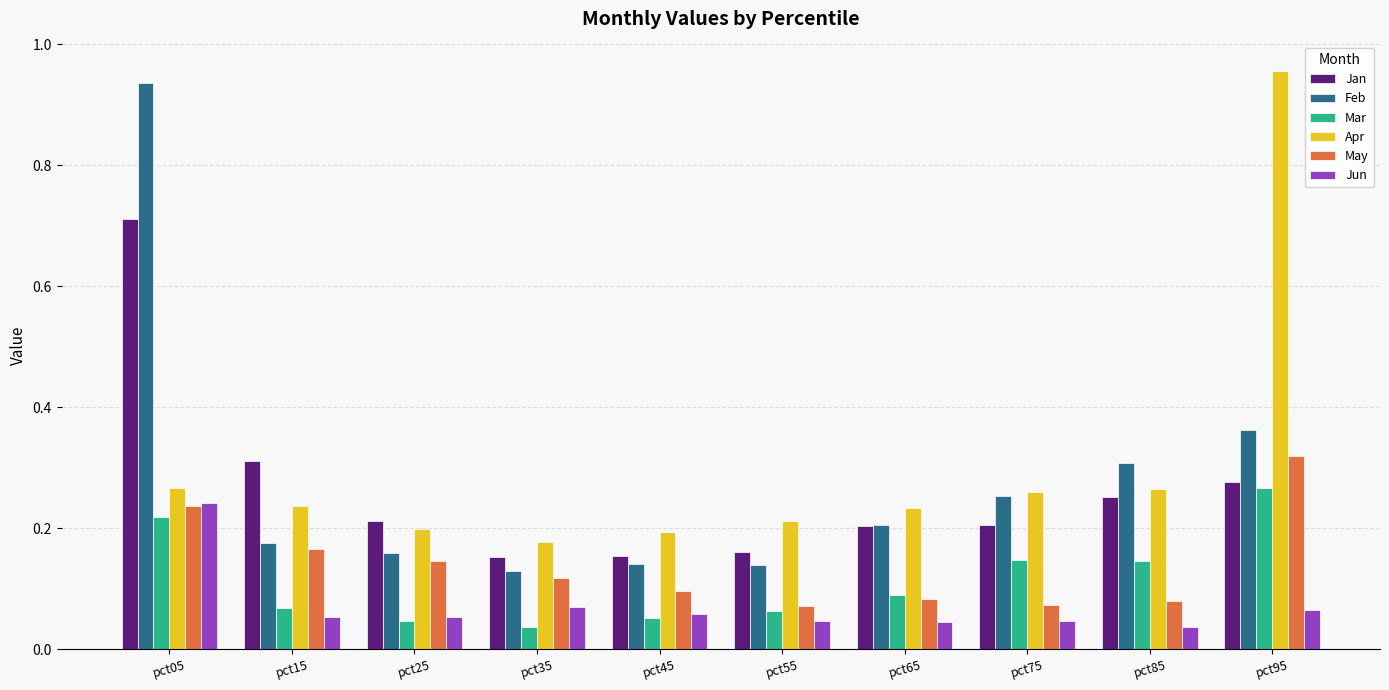

The value of Mar at pct65 is 0.0. True or false?

False